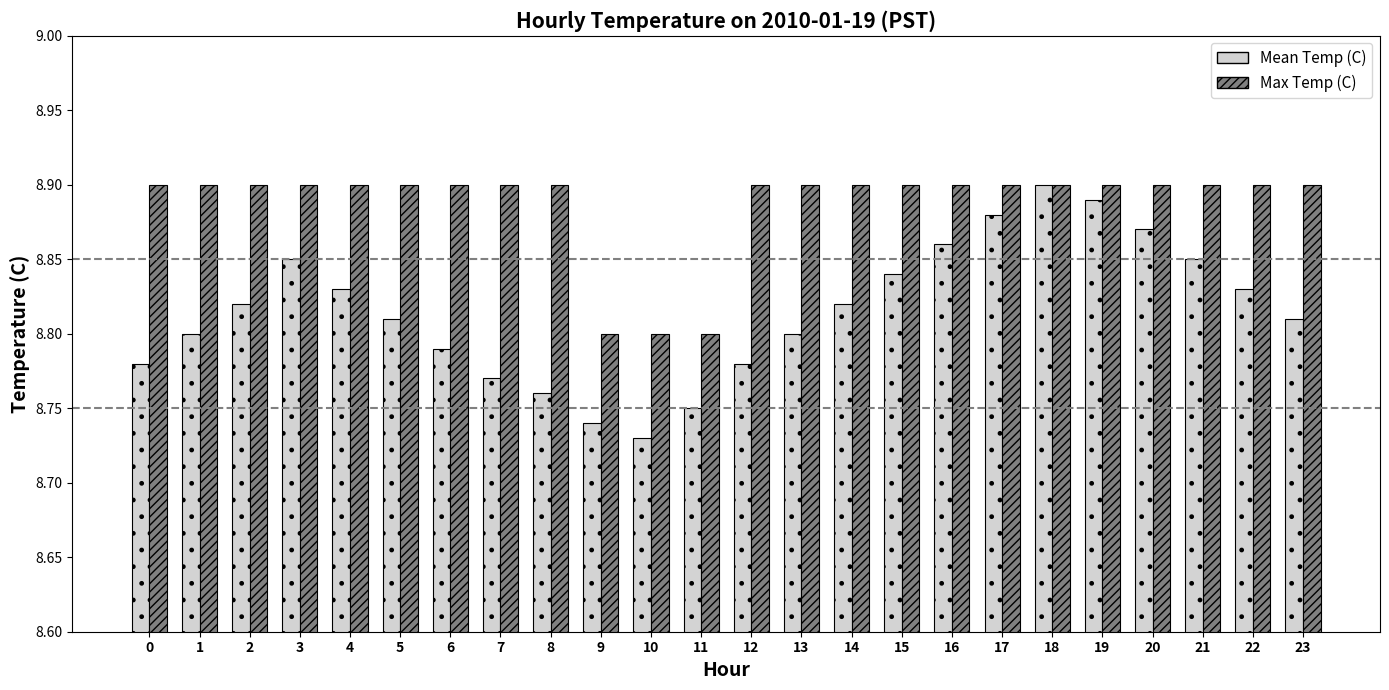

What is the sum of all Mean Temp (C) values?

211.6